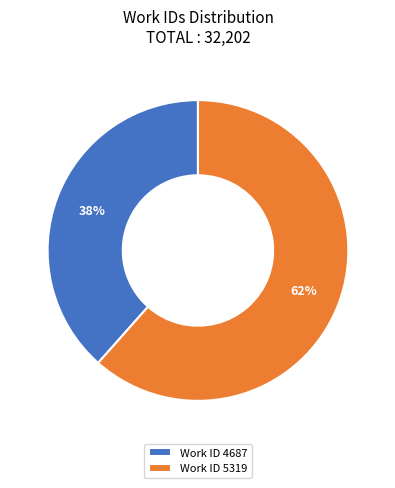

Count the number of slices in the pie.

2